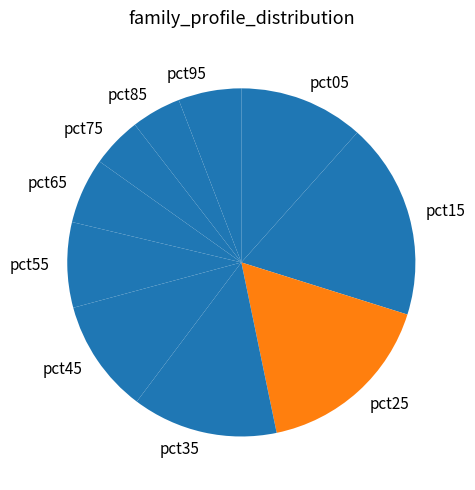

How many slices are in this pie chart?

10